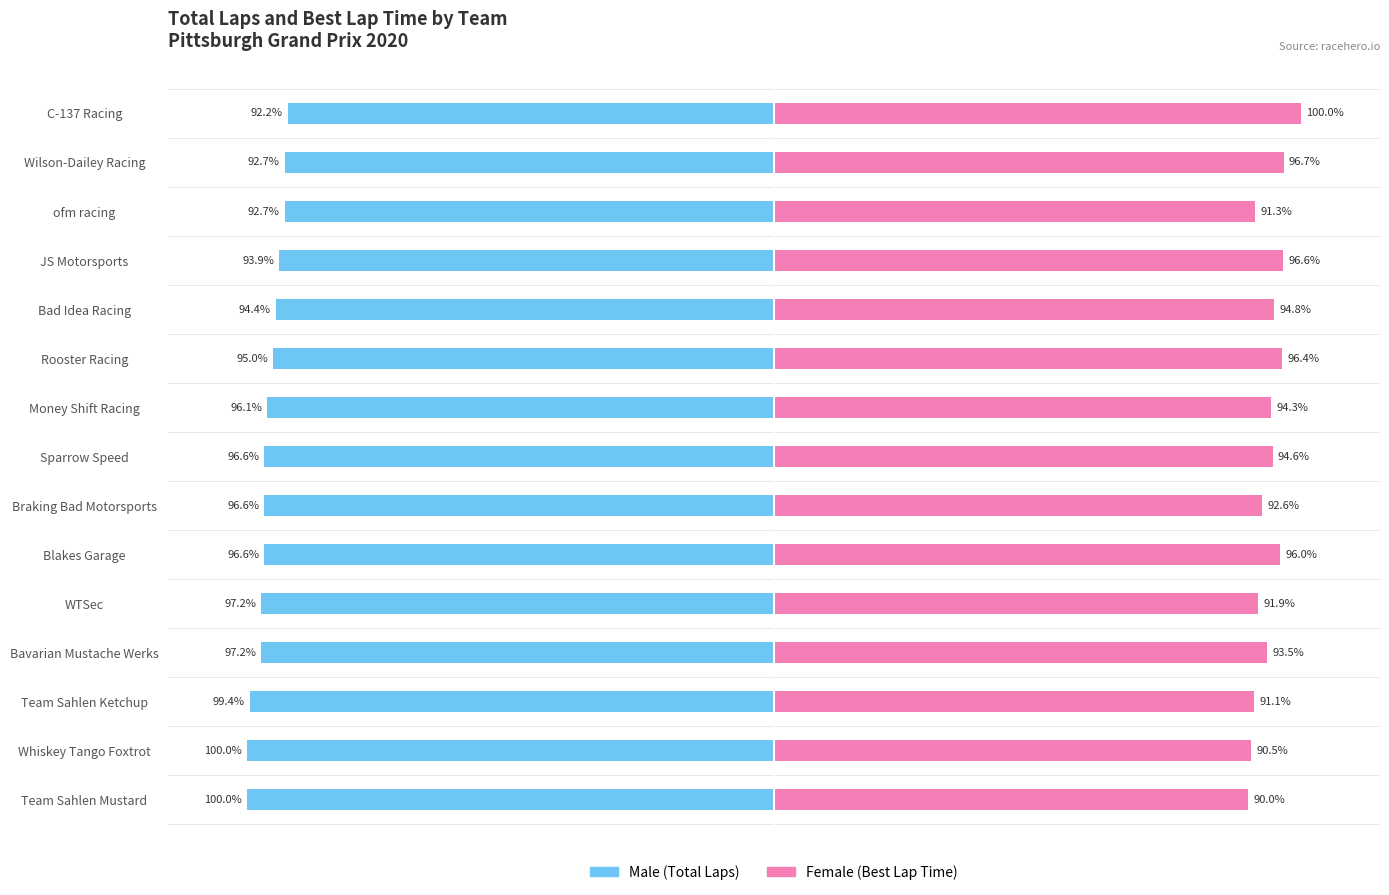

Rank the series at Bad Idea Racing from lowest to highest value.

Male, Female